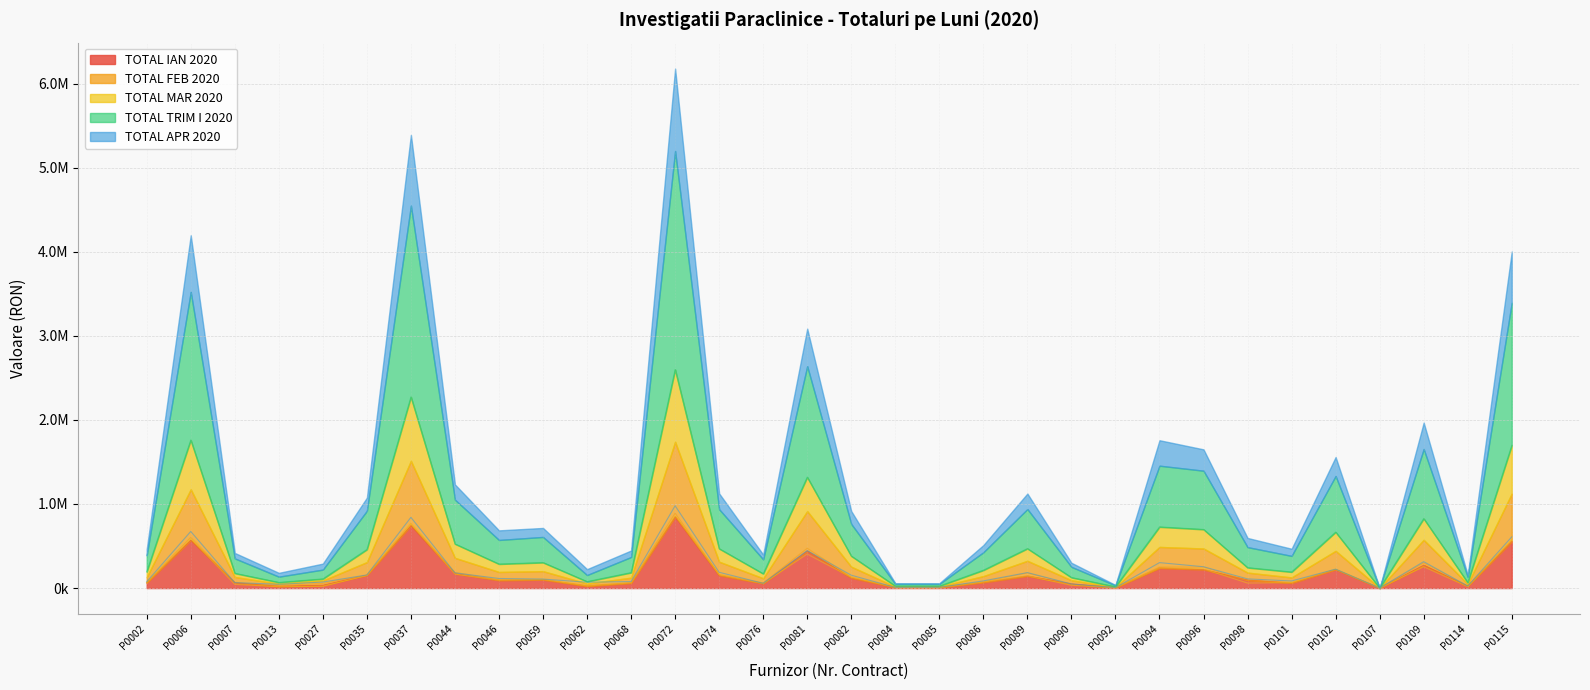

What is the sum of the TOTAL TRIM I 2020 values at P0114 and P0068?

250698.2